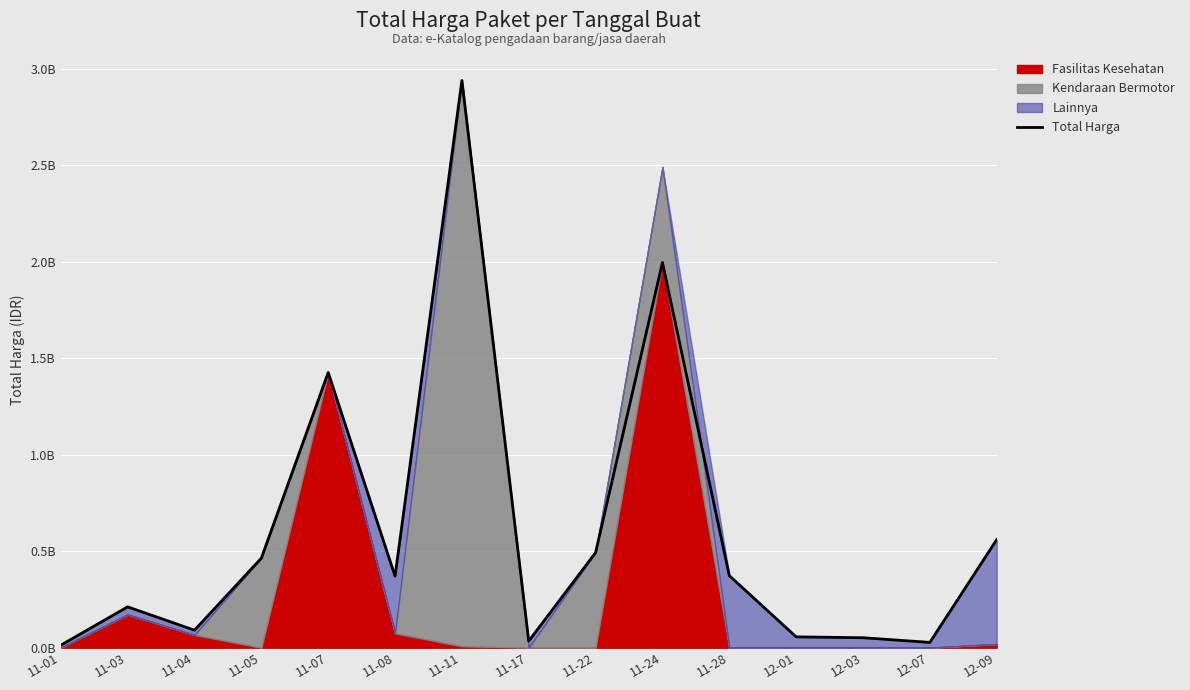

What is the change in value from 11-03 to 12-03?

-0.2